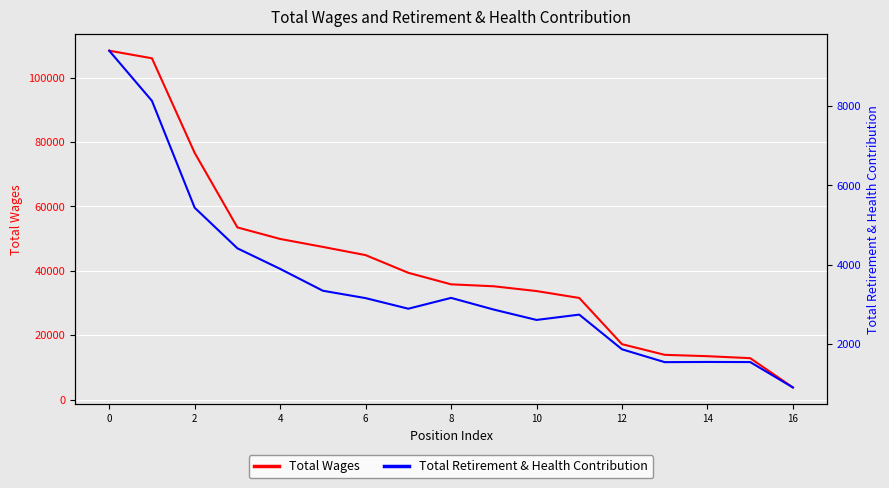

Count the number of data series in this chart.

2